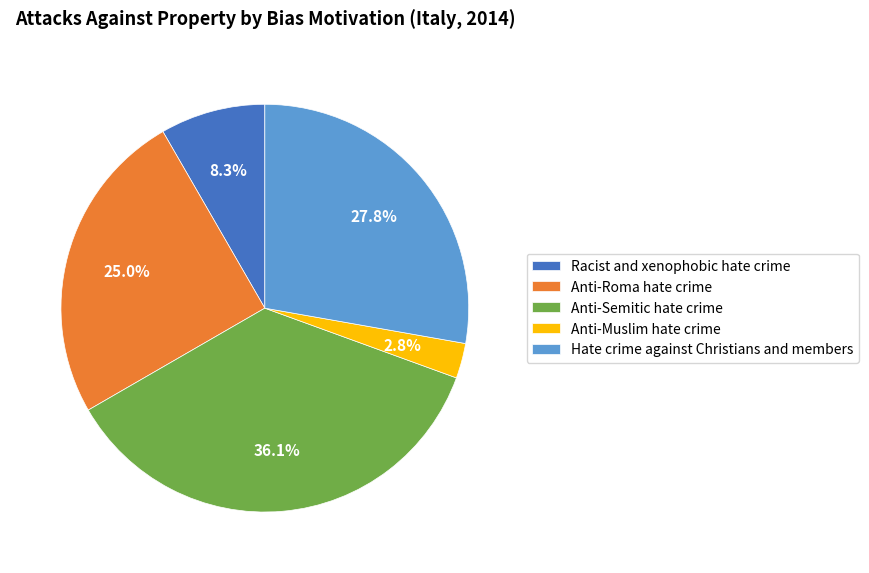

What is the ratio of the value at Anti-Roma hate crime to the value at Hate crime against Christians and members?

0.9